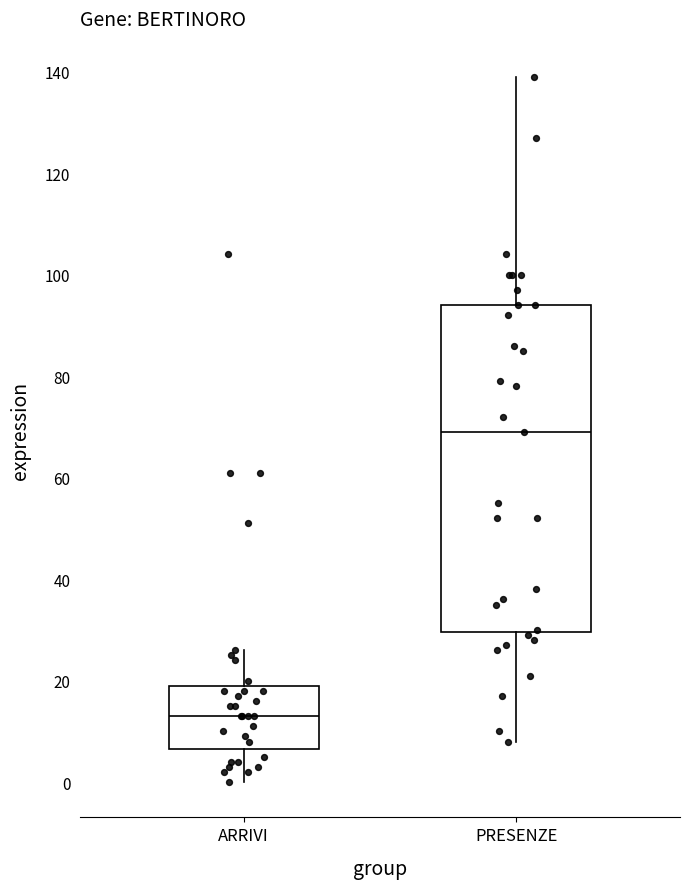

Which box has the lowest median line?

ARRIVI